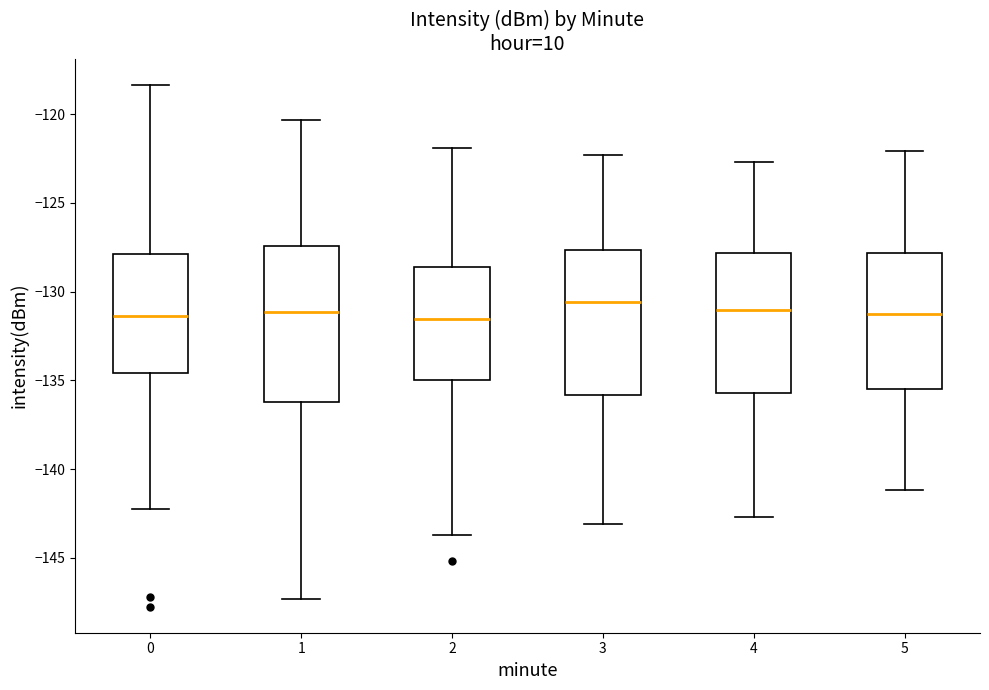

Where is the upper edge of the box at x = 4 on the y-axis? The values are not printed on the chart, so give them approximately, as read against the axis.

-128.0